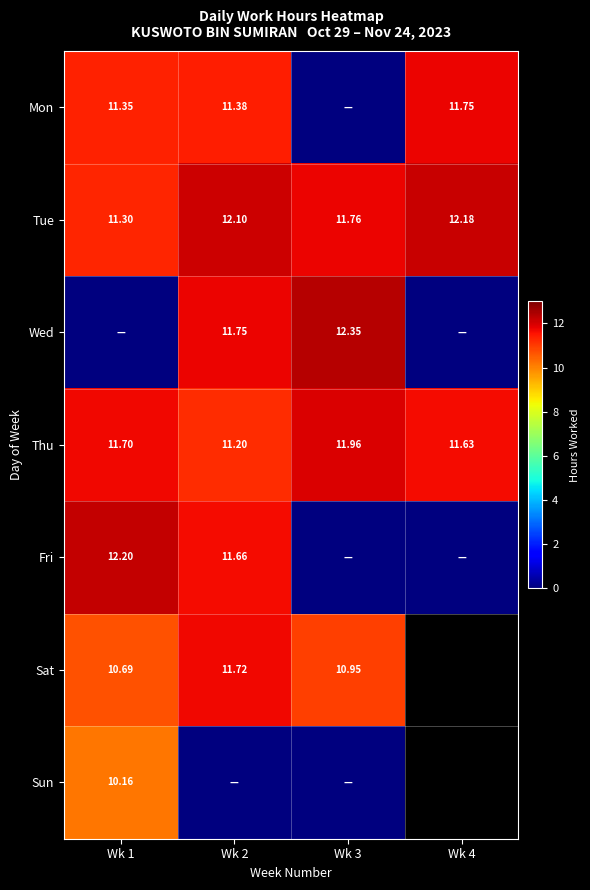

Between Wk 4 and Wk 3, which is larger?

Wk 4